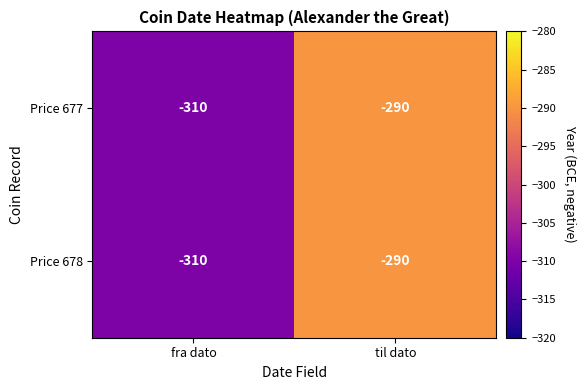

Rank the categories by Price 677 value from highest to lowest.

til dato, fra dato